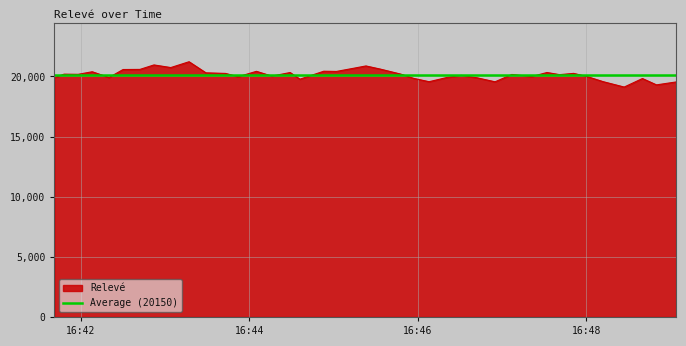

Reading right to left, extract all data points from this chart.

2015-08-12 16:49:04=19543	2015-08-12 16:48:50=19300	2015-08-12 16:48:40=19827	2015-08-12 16:48:27=19119	2015-08-12 16:48:12=19567	2015-08-12 16:48:01=19978	2015-08-12 16:47:51=20255	2015-08-12 16:47:41=20150	2015-08-12 16:47:32=20329	2015-08-12 16:47:21=19985	2015-08-12 16:47:07=20165	2015-08-12 16:46:55=19555	2015-08-12 16:46:42=19893	2015-08-12 16:46:31=20086	2015-08-12 16:46:21=19923	2015-08-12 16:46:08=19563	2015-08-12 16:45:57=19841	2015-08-12 16:45:48=20189	2015-08-12 16:45:33=20619	2015-08-12 16:45:23=20874	2015-08-12 16:45:13=20654	2015-08-12 16:45:02=20418	2015-08-12 16:44:53=20436	2015-08-12 16:44:36=19773	2015-08-12 16:44:29=20326	2015-08-12 16:44:16=20028	2015-08-12 16:44:05=20427	2015-08-12 16:43:52=19974	2015-08-12 16:43:43=20252	2015-08-12 16:43:29=20302	2015-08-12 16:43:17=21224	2015-08-12 16:43:04=20740	2015-08-12 16:42:52=20958	2015-08-12 16:42:42=20586	2015-08-12 16:42:30=20577	2015-08-12 16:42:20=19913	2015-08-12 16:42:08=20391	2015-08-12 16:41:58=20177	2015-08-12 16:41:48=20191	2015-08-12 16:41:41=19898